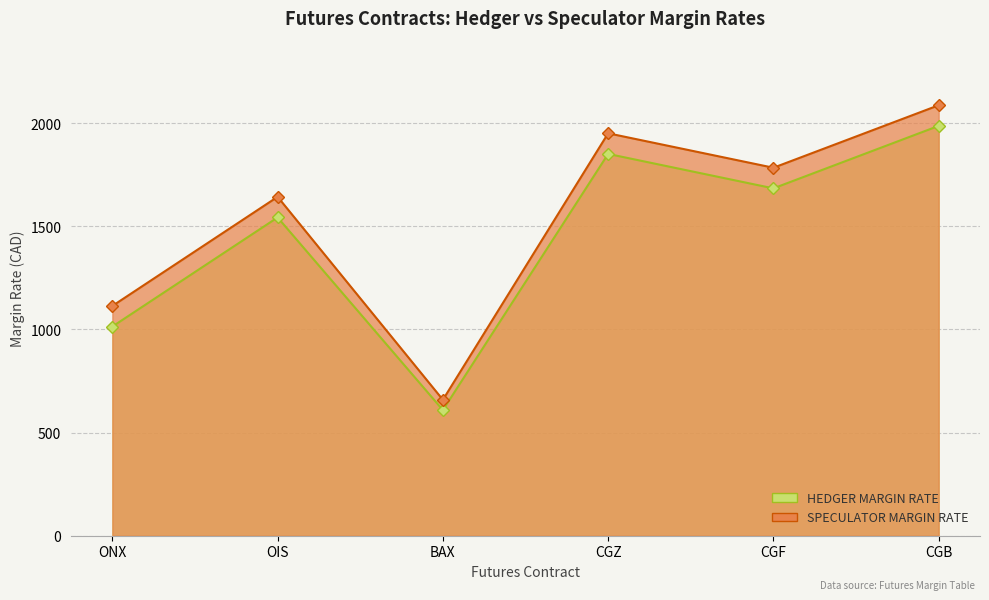

What is the label of the 5th point from the right?

OIS